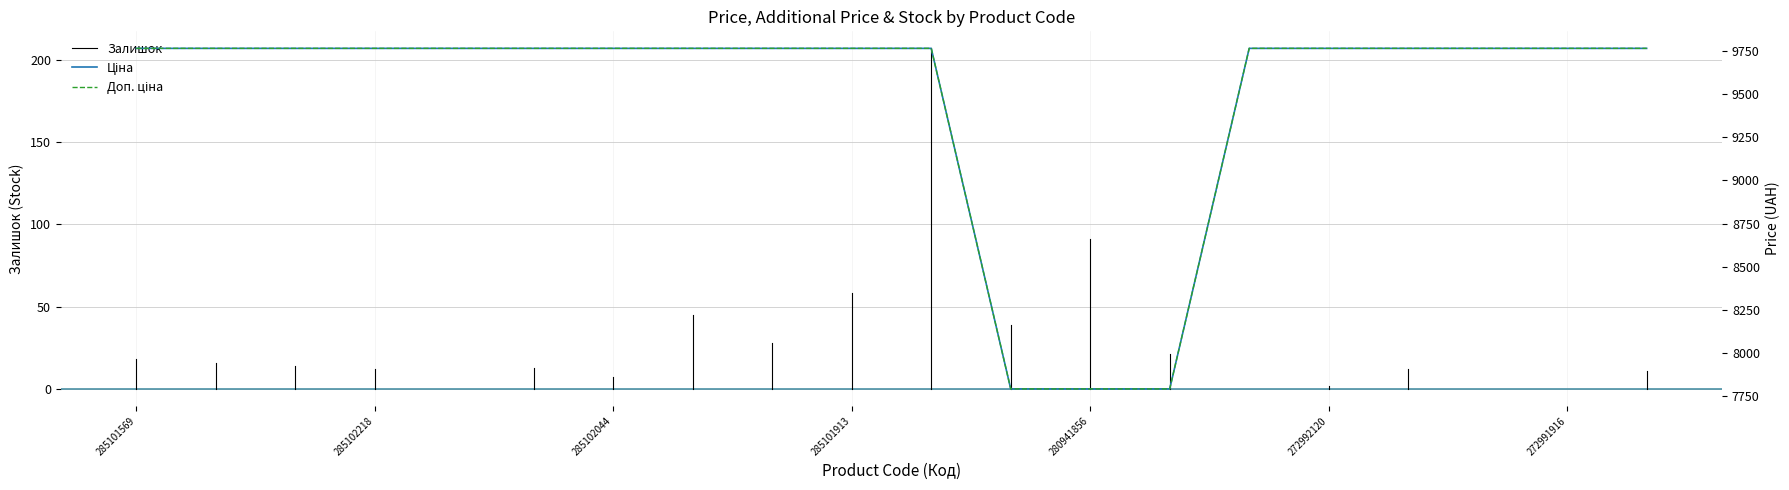

What is the sum of the Доп. ціна values at 285101916 and 285102218?

19528.8